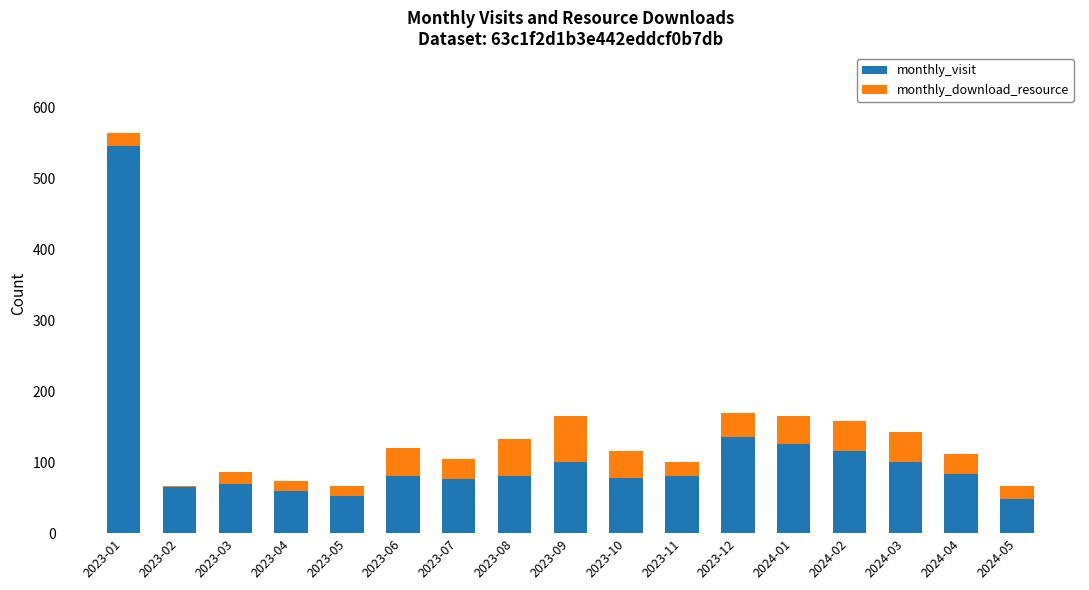

Count the number of data series in this chart.

2